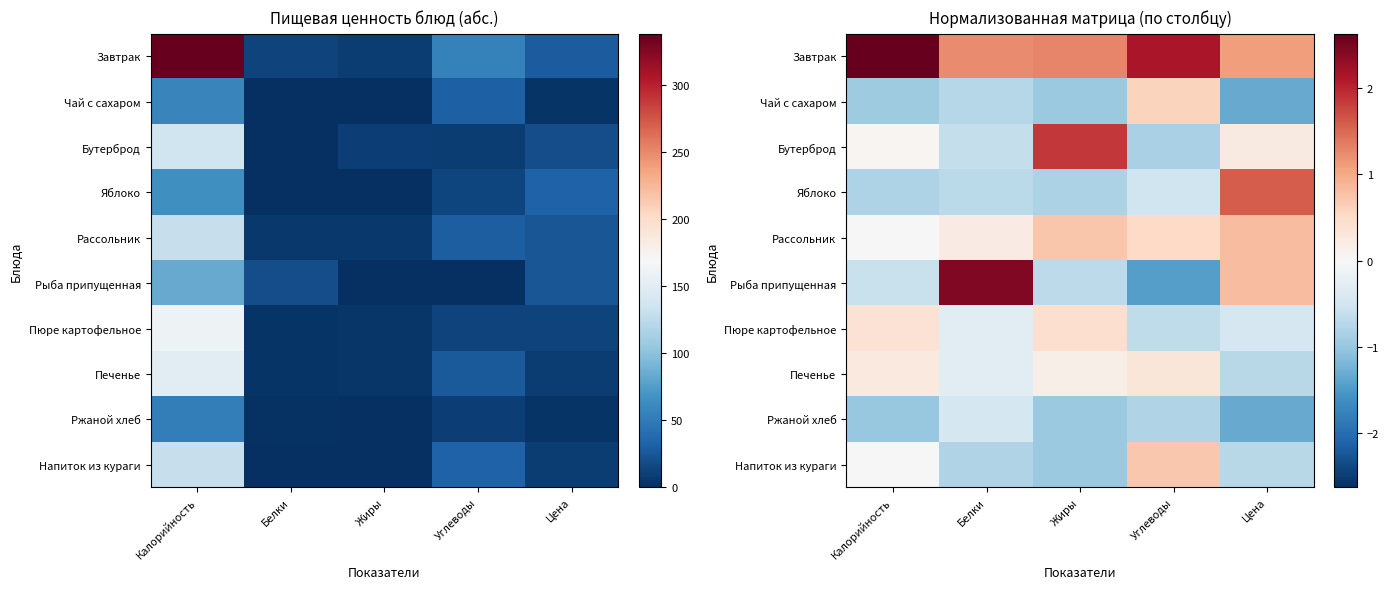

Which has a higher value, Углеводы or Калорийность?

Калорийность